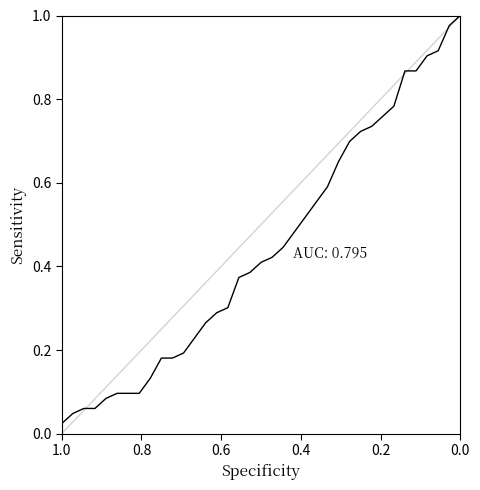

What is the sum of all values?

17.4